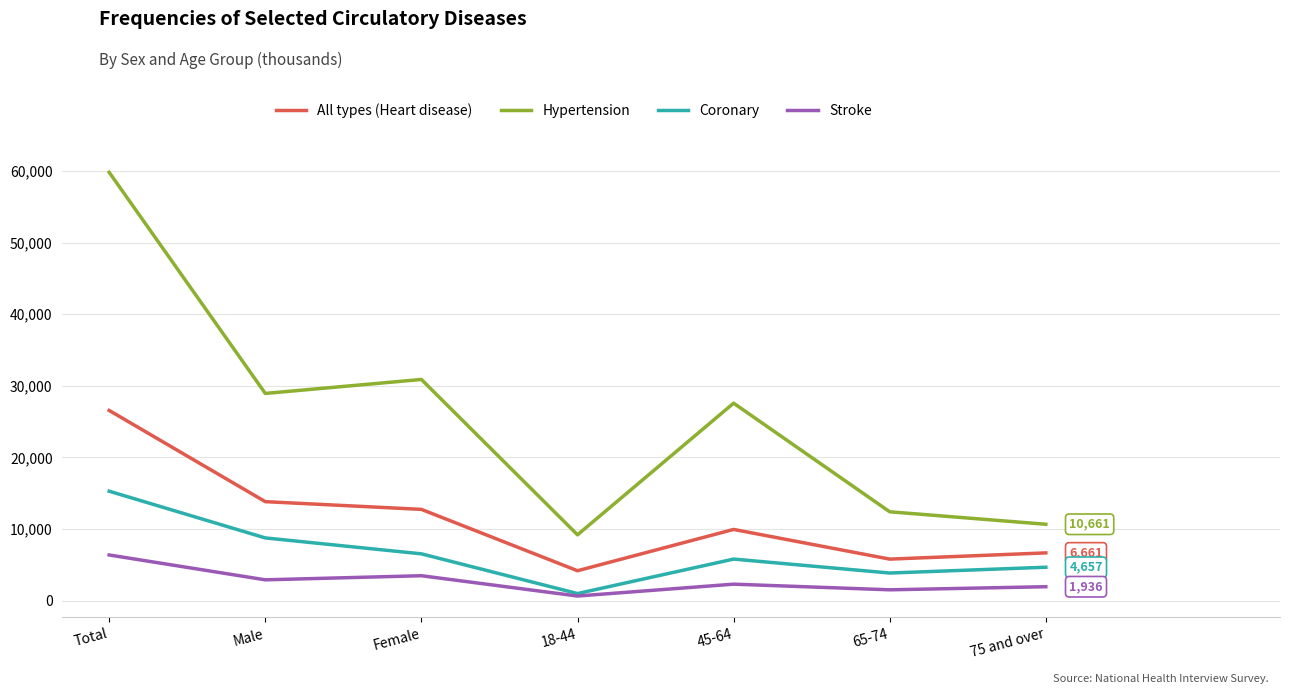

At which label does Hypertension reach its minimum?

18-44